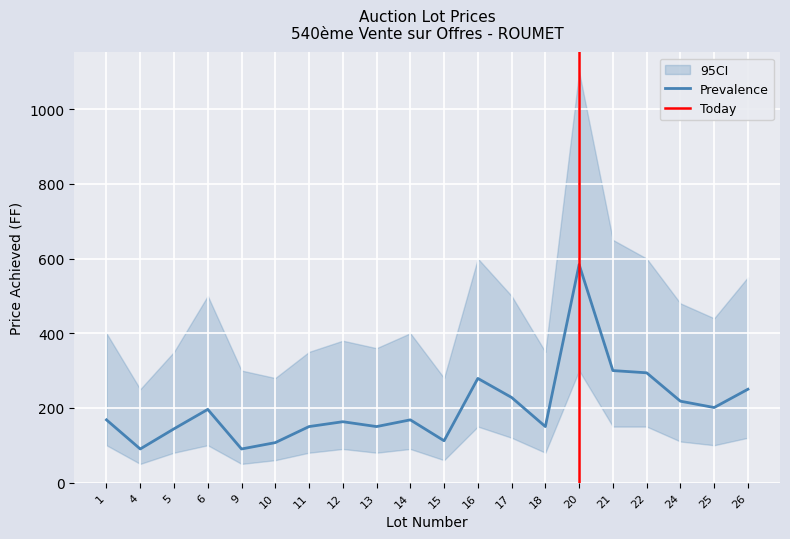

At which category is the sum across all series the highest?

20